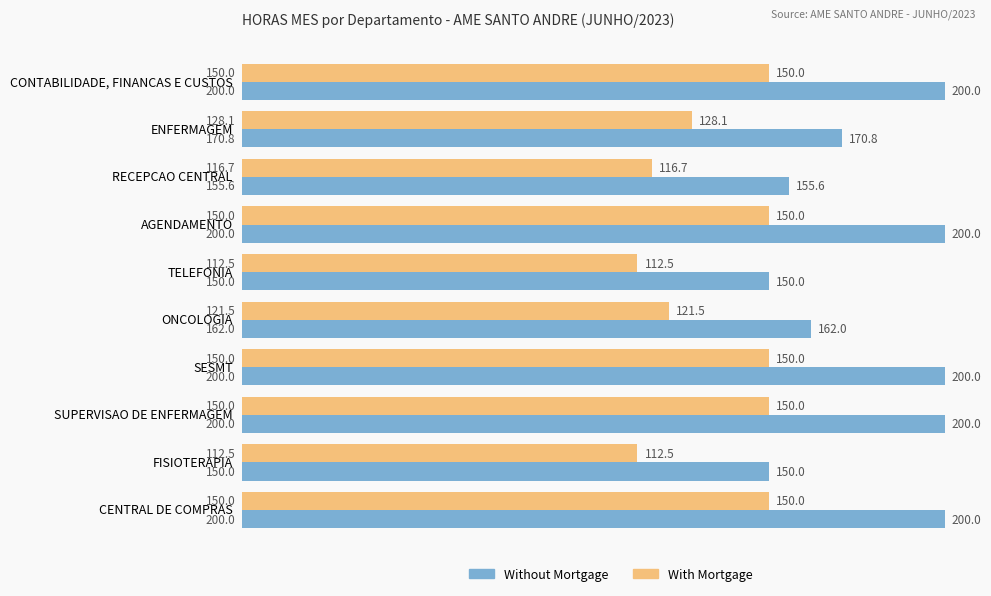

The value of Without Mortgage at ONCOLOGIA is 67.7. True or false?

False